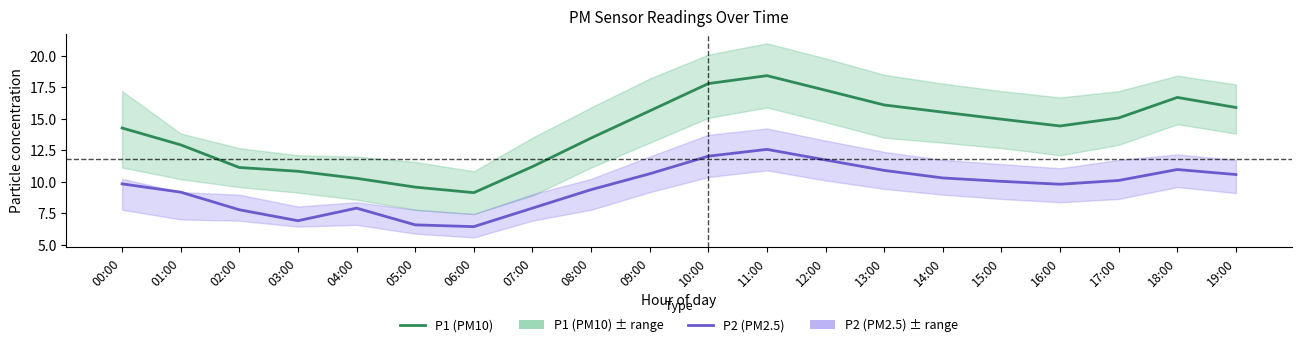

At which category is the sum across all series the highest?

11:00